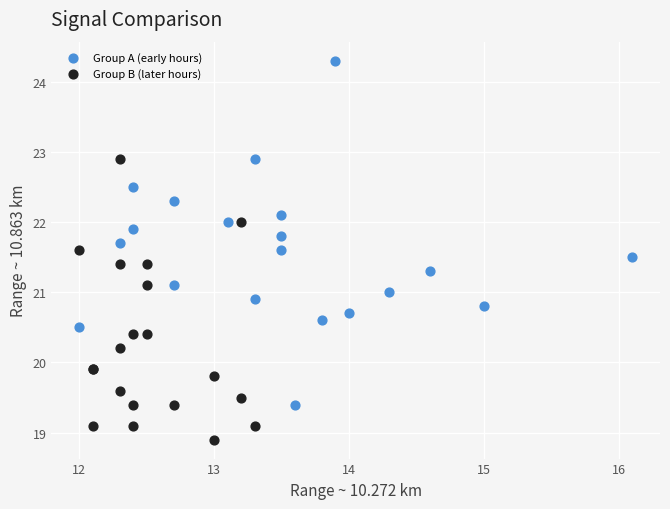

Which series has the largest Y range (max minus min)?

Group A (early hours)